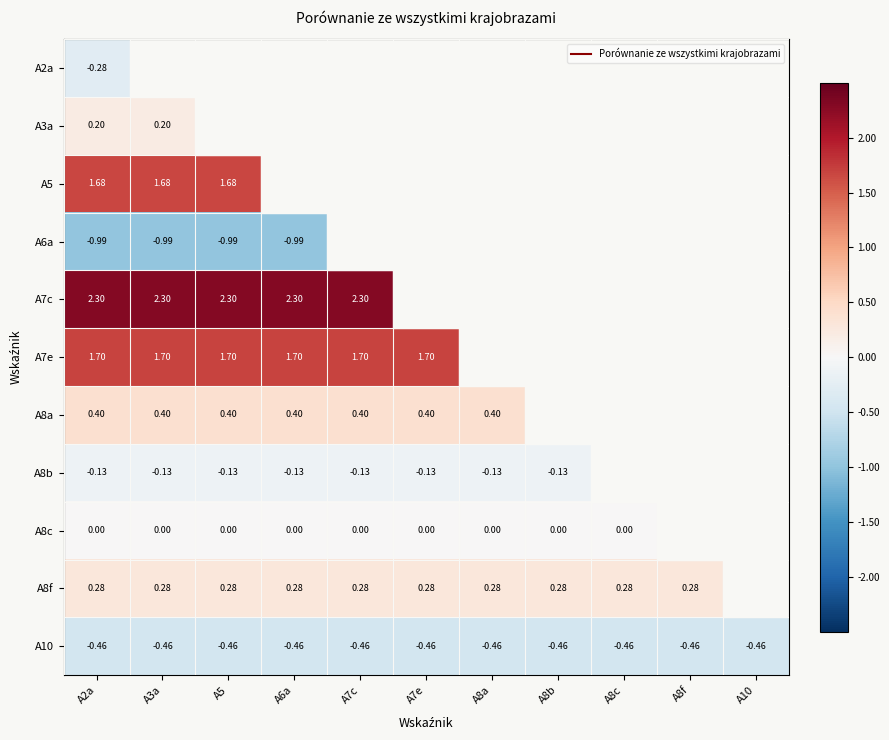

What is the sum of the A8b values at A8b and A8a?

-0.3